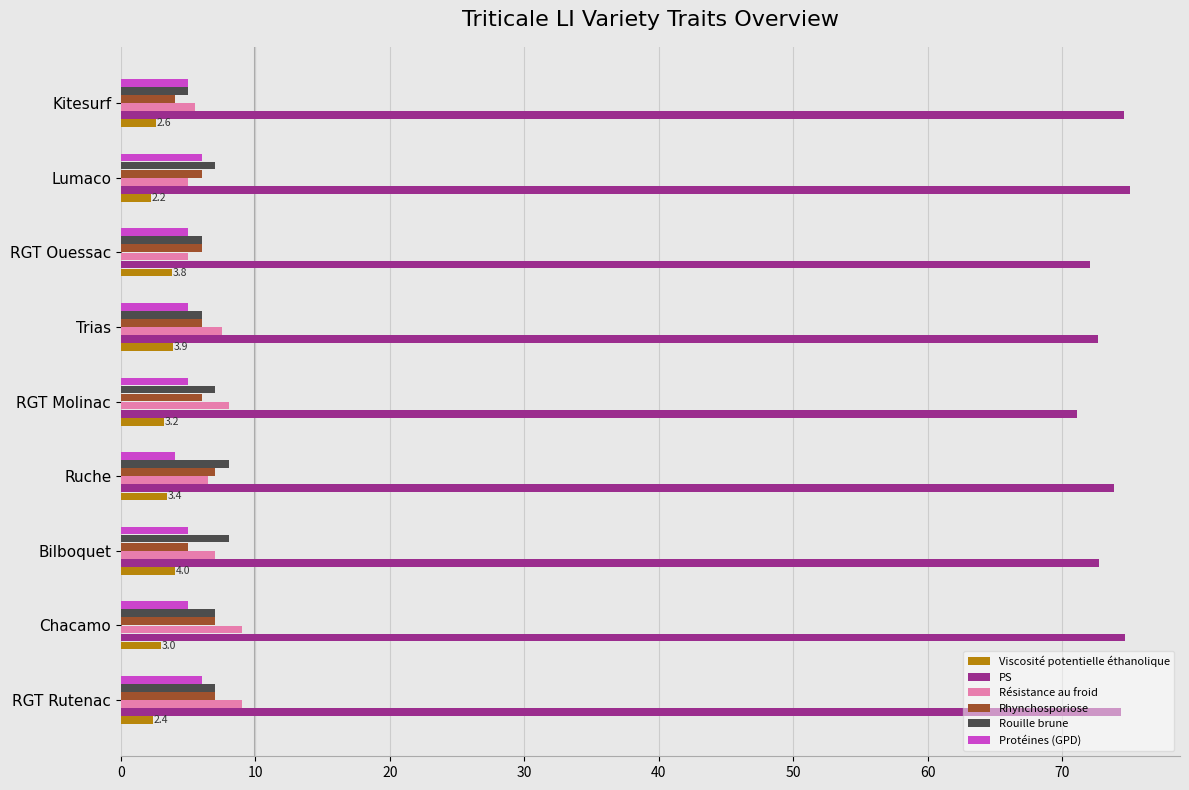

Count the number of categories in the chart.

9